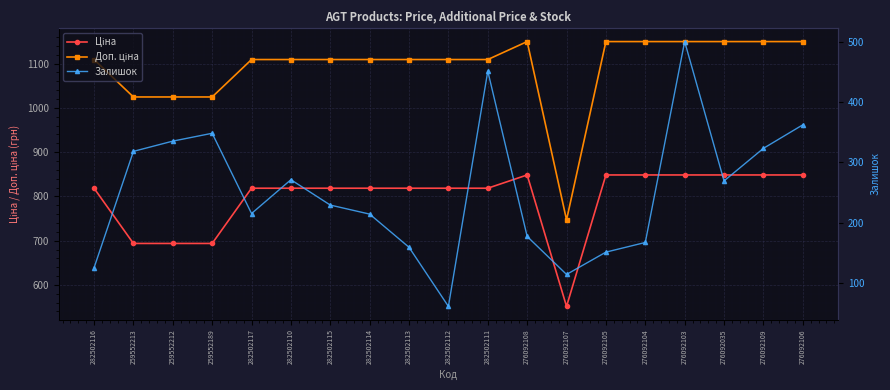

Reading right to left, extract all data points from this chart.

Ціна: 848.4	848.4	848.4	848.4	848.4	848.4	551.5	848.4	818.5	818.5	818.5	818.5	818.5	818.5	818.5	693.7	693.7	693.7	818.5
Доп. ціна: 1149.7	1149.7	1149.7	1149.7	1149.7	1149.7	747.0	1149.7	1109.2	1109.2	1109.2	1109.2	1109.2	1109.2	1109.2	1024.6	1024.6	1024.6	1109.2
Залишок: 362.0	323.0	269.0	500.0	167.0	151.0	114.0	177.0	451.0	61.0	159.0	214.0	229.0	271.0	215.0	348.0	335.0	318.0	125.0